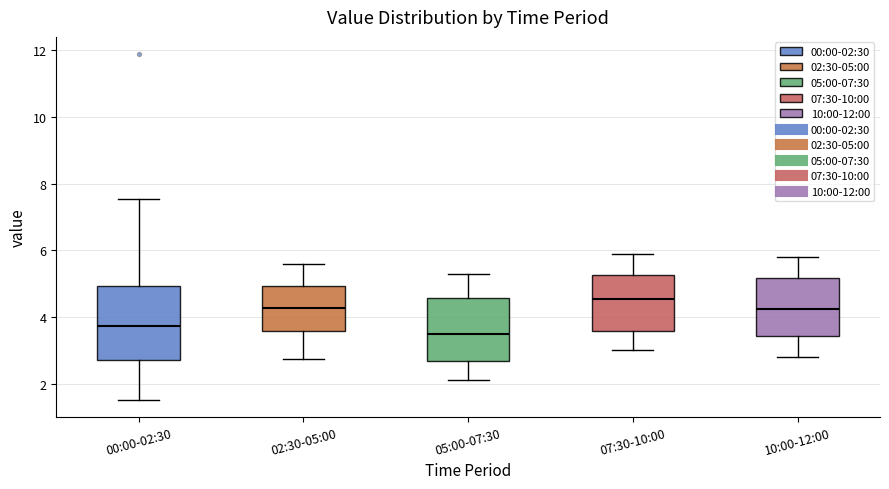

Reading left to right, transcribe this box plot: for each box, give where its median line is, the range the box spans, and where its two whiskers end, as read against the y-axis. The values are not printed on the chart, so give them approximately, as read against the axis.

00:00-02:30: median 3.8, box 2.6 to 5.0, whiskers 1.6 to 7.6
02:30-05:00: median 4.2, box 3.6 to 5.0, whiskers 2.8 to 5.6
05:00-07:30: median 3.4, box 2.6 to 4.6, whiskers 2.2 to 5.4
07:30-10:00: median 4.6, box 3.6 to 5.2, whiskers 3.0 to 6.0
10:00-12:00: median 4.2, box 3.4 to 5.2, whiskers 2.8 to 5.8